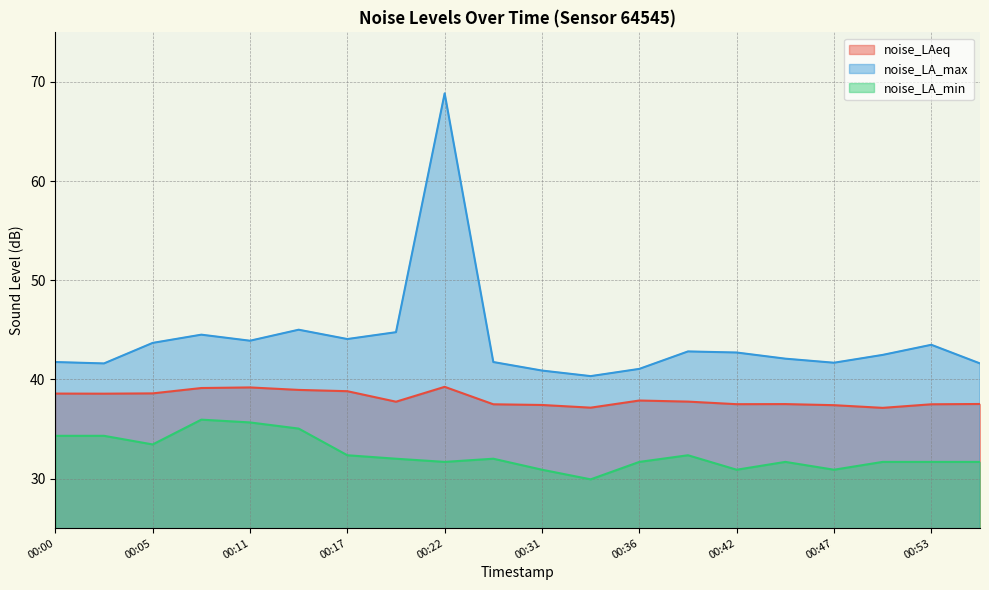

Reading left to right, transcribe all the data shown in this chart.

noise_LAeq: 38.6	38.6	38.6	39.1	39.2	38.9	38.8	37.8	39.2	37.5	37.4	37.1	37.9	37.8	37.5	37.5	37.4	37.1	37.5	37.5
noise_LA_max: 41.8	41.6	43.7	44.5	43.9	45.0	44.1	44.8	68.8	41.8	40.9	40.3	41.1	42.8	42.7	42.1	41.7	42.5	43.5	41.6
noise_LA_min: 34.3	34.3	33.4	35.9	35.7	35.0	32.4	32.0	31.7	32.0	30.9	29.9	31.7	32.4	30.9	31.7	30.9	31.7	31.7	31.7